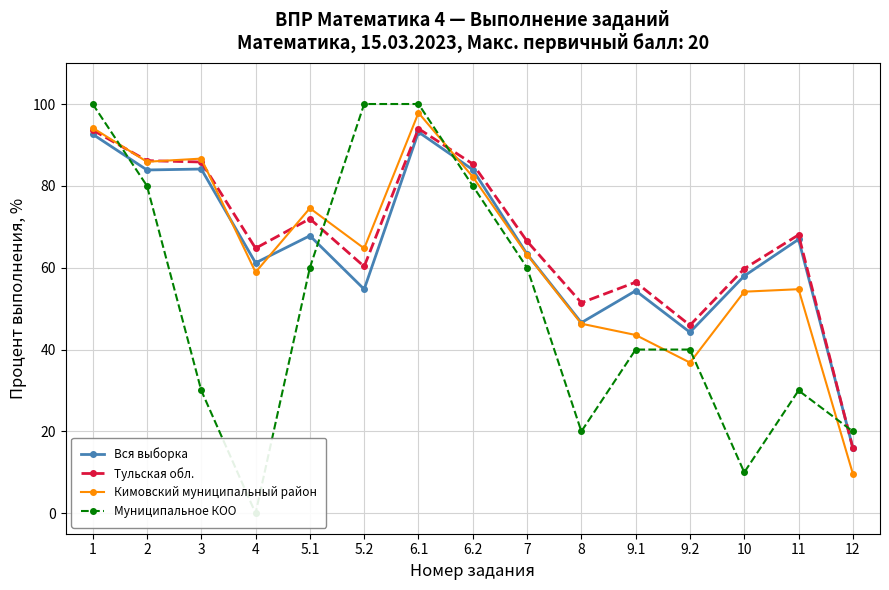

At which category does Муниципальное КОО reach its first local valley?

4